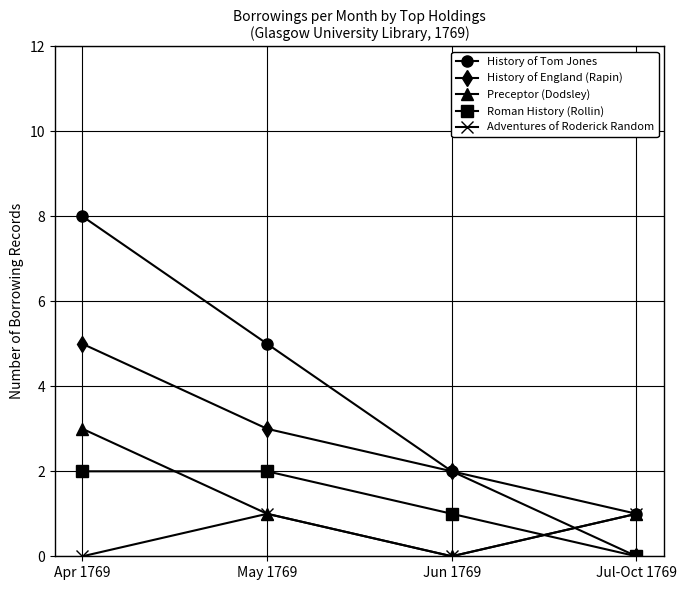

What is the spread (max minus min) of values at May 1769?

4